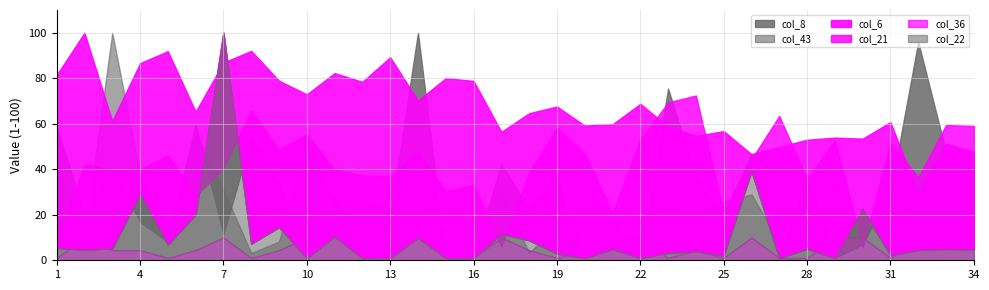

What is the value of the col_21 point at the 9th from the left?

48.5